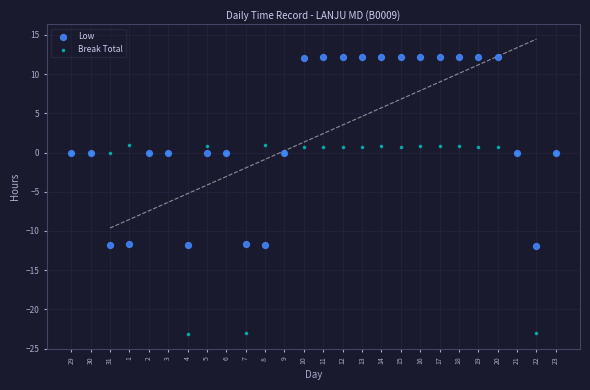

Which series contains the highest Y value?

Low